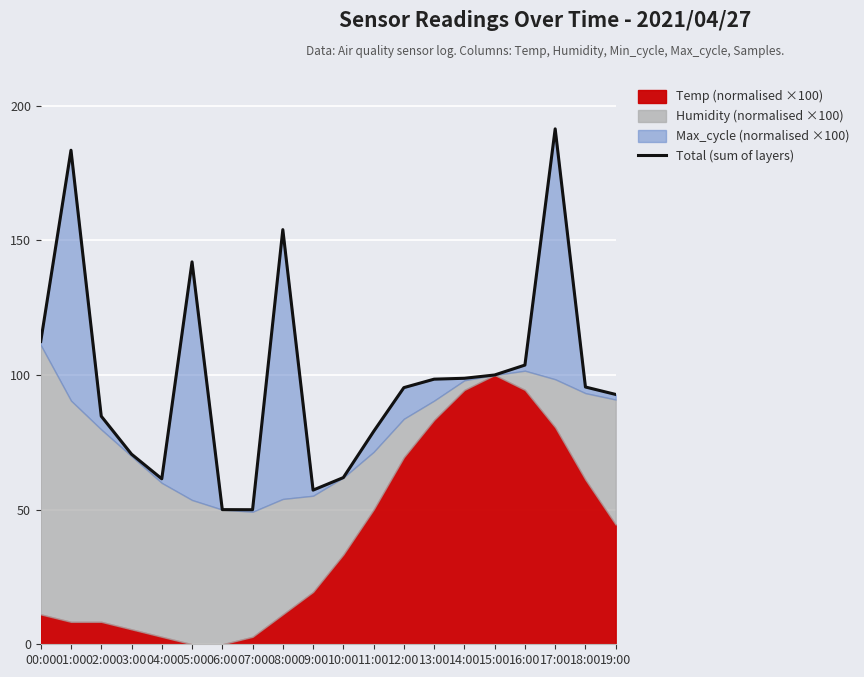

Which has a higher value, 08:00 or 15:00?

08:00